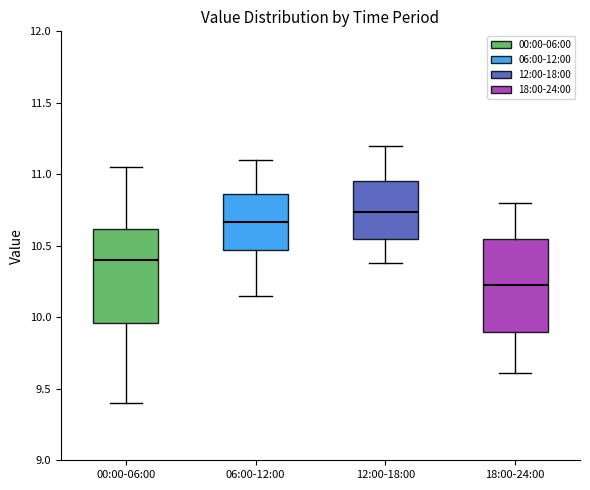

Where does the upper whisker of the box for 00:00-06:00 end on the y-axis? The values are not printed on the chart, so give them approximately, as read against the axis.

11.05